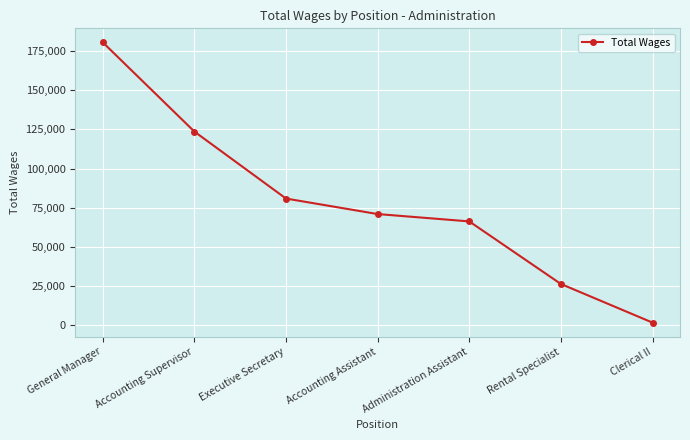

Which category has the highest value across all series?

General Manager